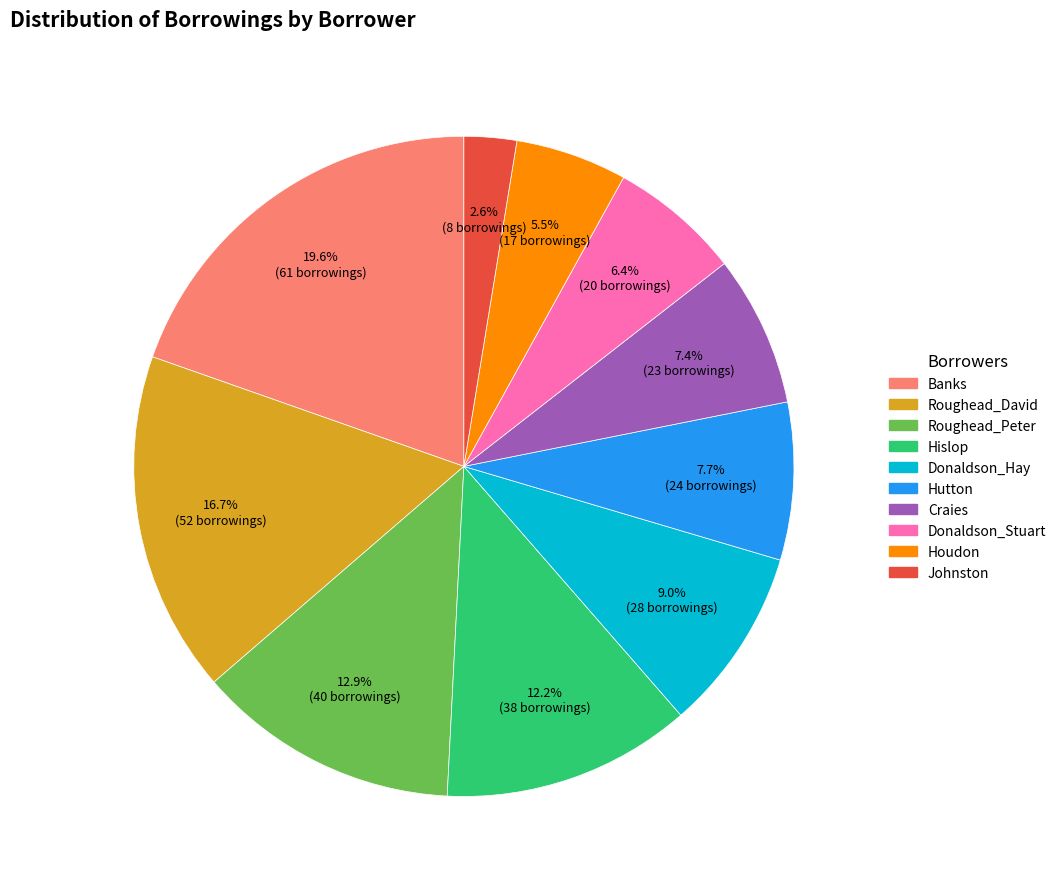

To the nearest percent, what portion does Roughead_Peter represent?

13%